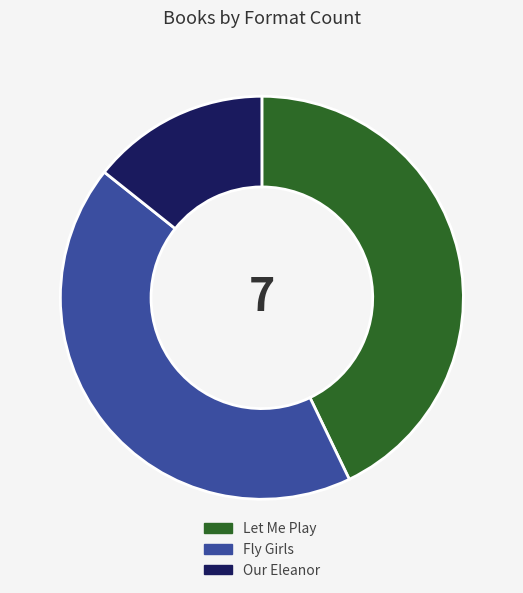

Is it true that Fly Girls is 43% of the pie?

True